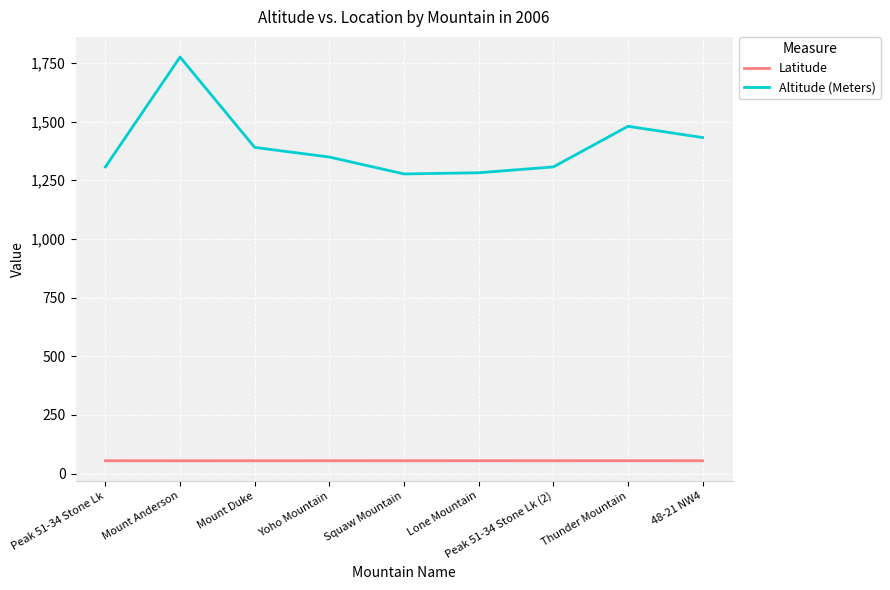

What position from the right is Peak 51-34 Stone Lk?

9